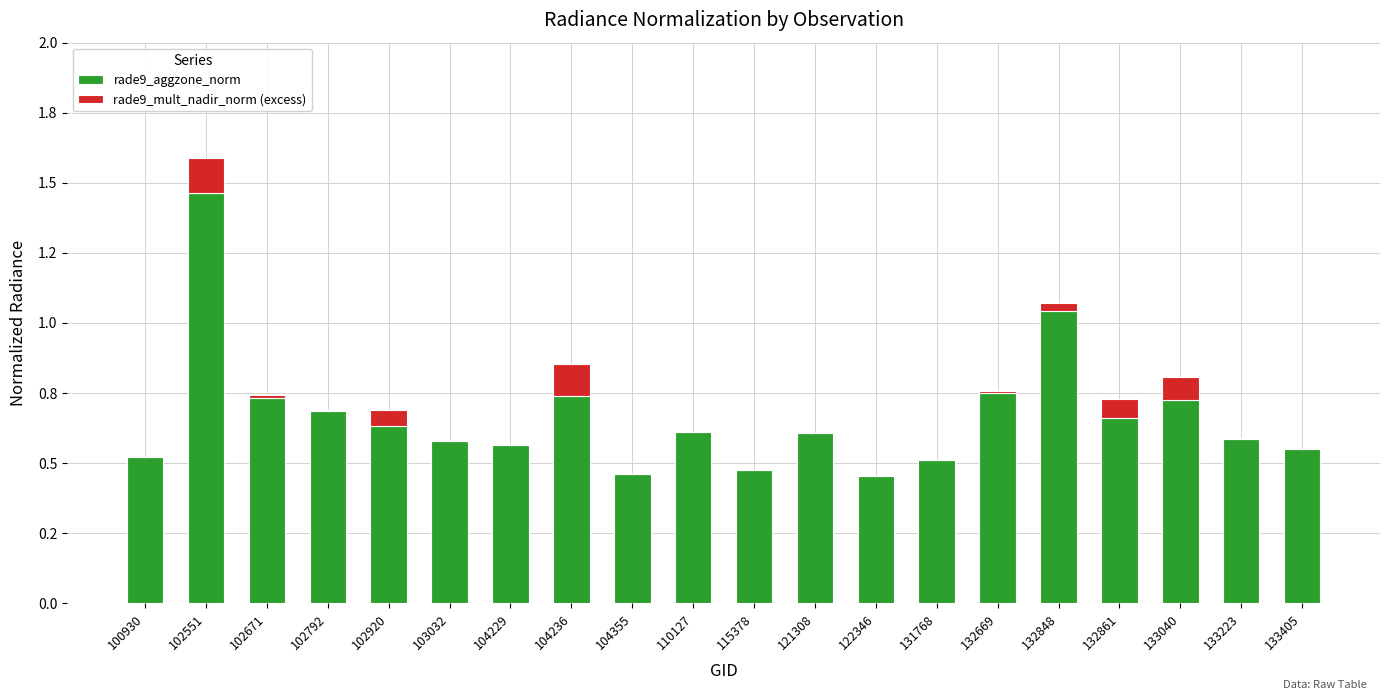

Where is rade9_mult_nadir_norm (excess) nearest to the value 0?

100930